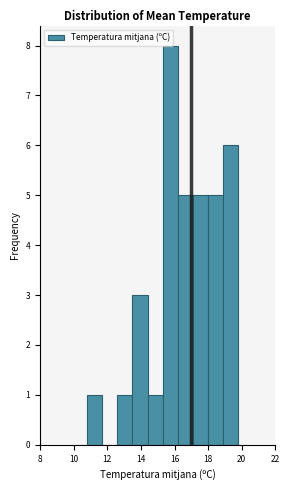

Reading left to right, transcribe this chart: for each bar, give the range it covers on the x-axis and its height. Neither the bar edges nor the heights are printed on the chart, so give them approximately, as read against the axes.

10.8 to 11.7: 1
11.7 to 12.6: 0
12.6 to 13.5: 1
13.5 to 14.4: 3
14.4 to 15.3: 1
15.3 to 16.2: 8
16.2 to 17.1: 5
17.1 to 18.0: 5
18.0 to 18.9: 5
18.9 to 19.8: 6